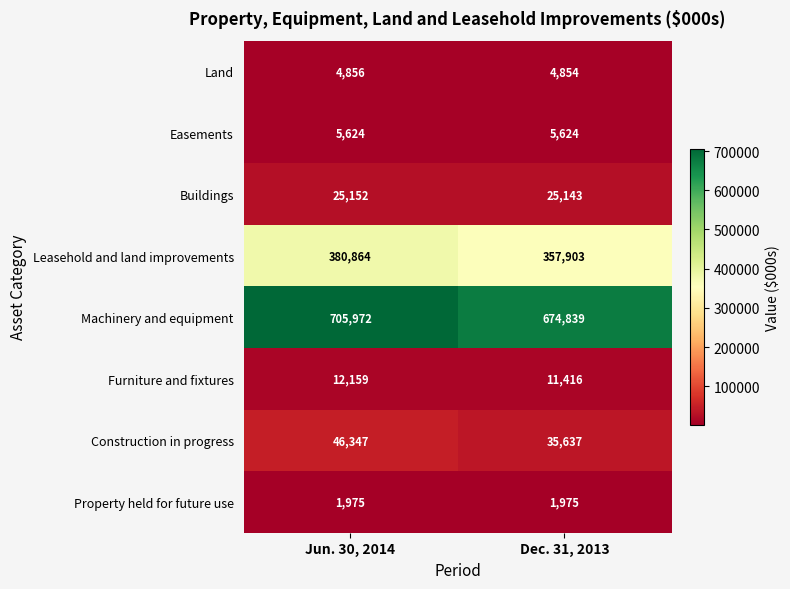

Rank the series at Jun. 30, 2014 from lowest to highest value.

Property held for future use, Land, Easements, Furniture and fixtures, Buildings, Construction in progress, Leasehold and land improvements, Machinery and equipment